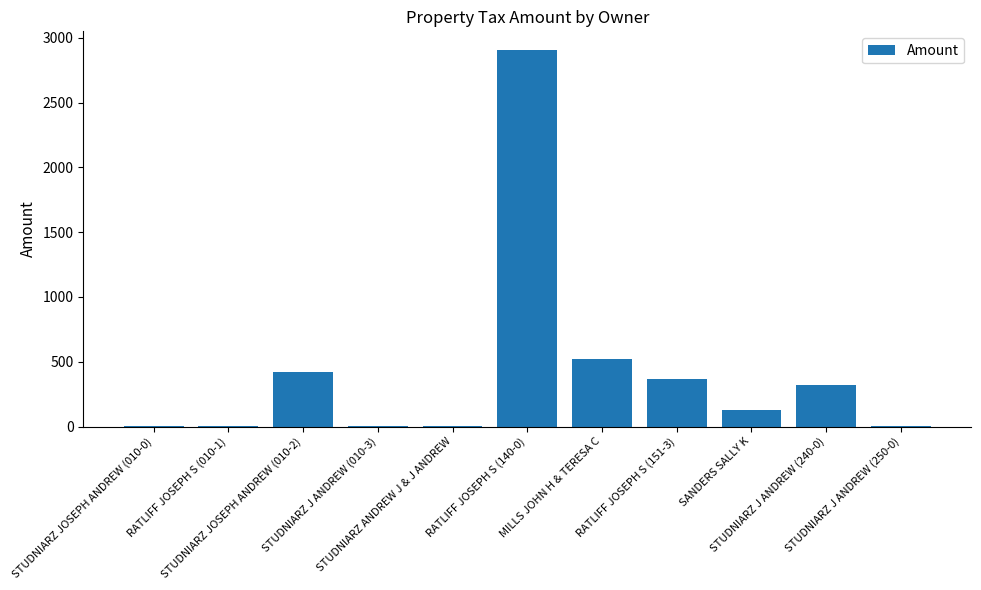

Count the number of data series in this chart.

1